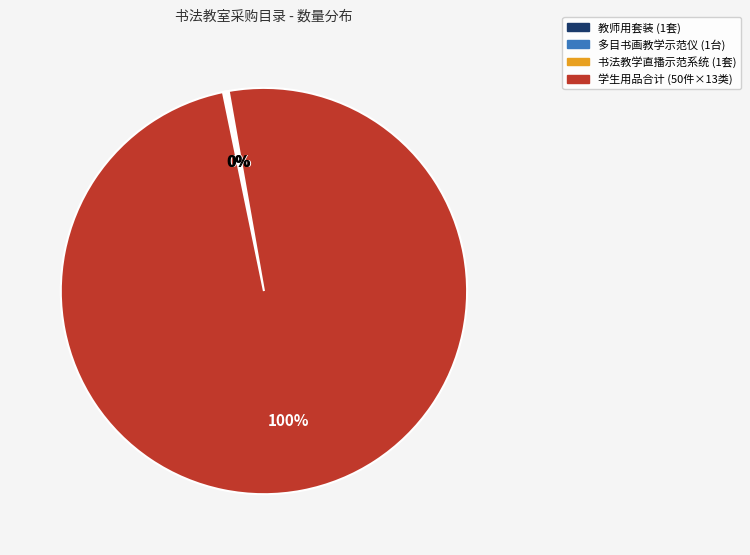

To the nearest percent, what is the average slice percentage?

25%